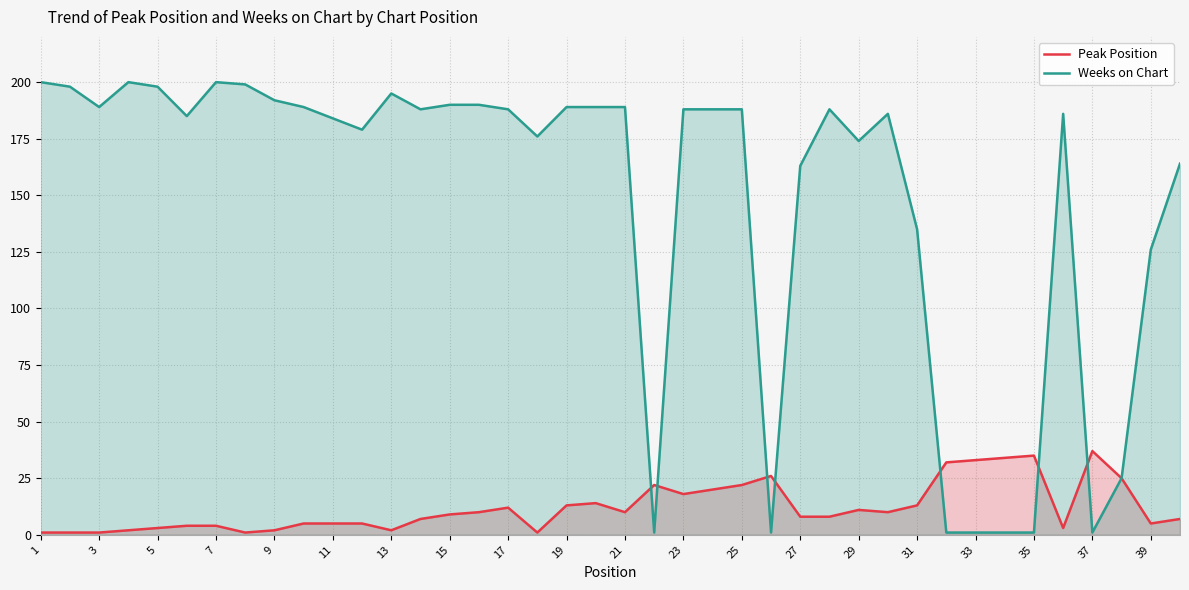

How many intersections are there between Weeks on Chart and Peak Position?

7